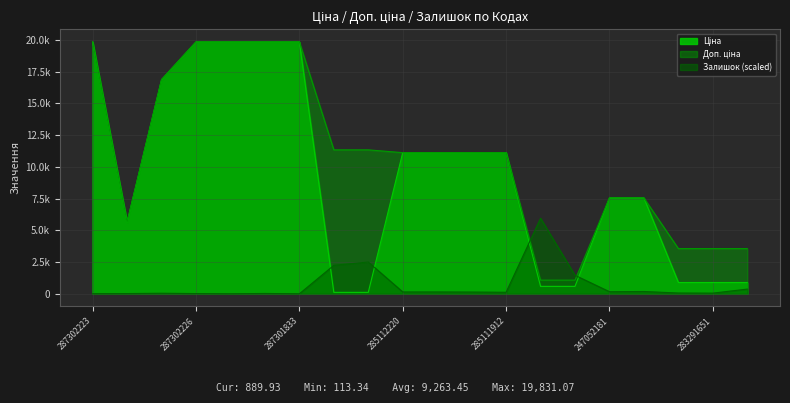

What is the difference between the second highest and minimum values in the Залишок series?

2500.4